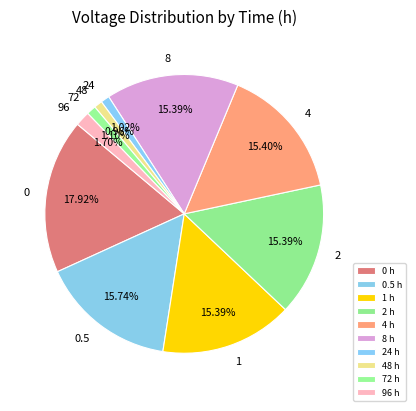

How many slices are in this pie chart?

10